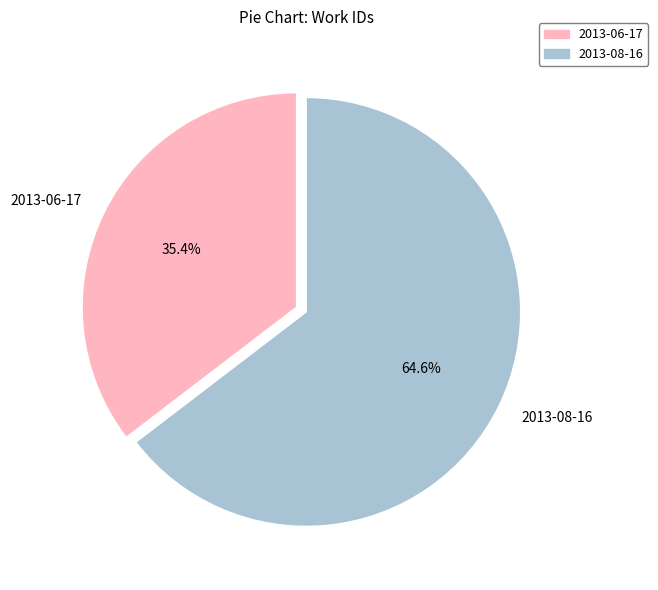

To the nearest percent, what percentage of the pie is 2013-08-16?

65%